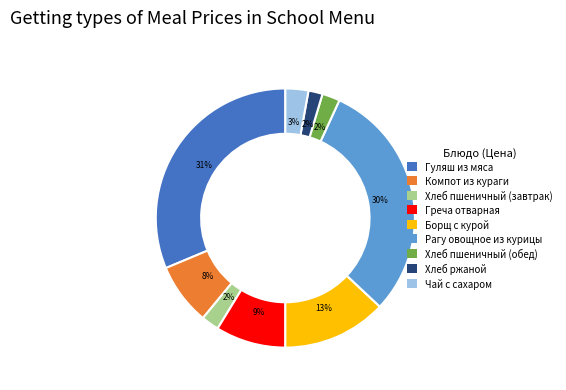

Between Рагу овощное из курицы and Борщ с курой, which is larger?

Рагу овощное из курицы